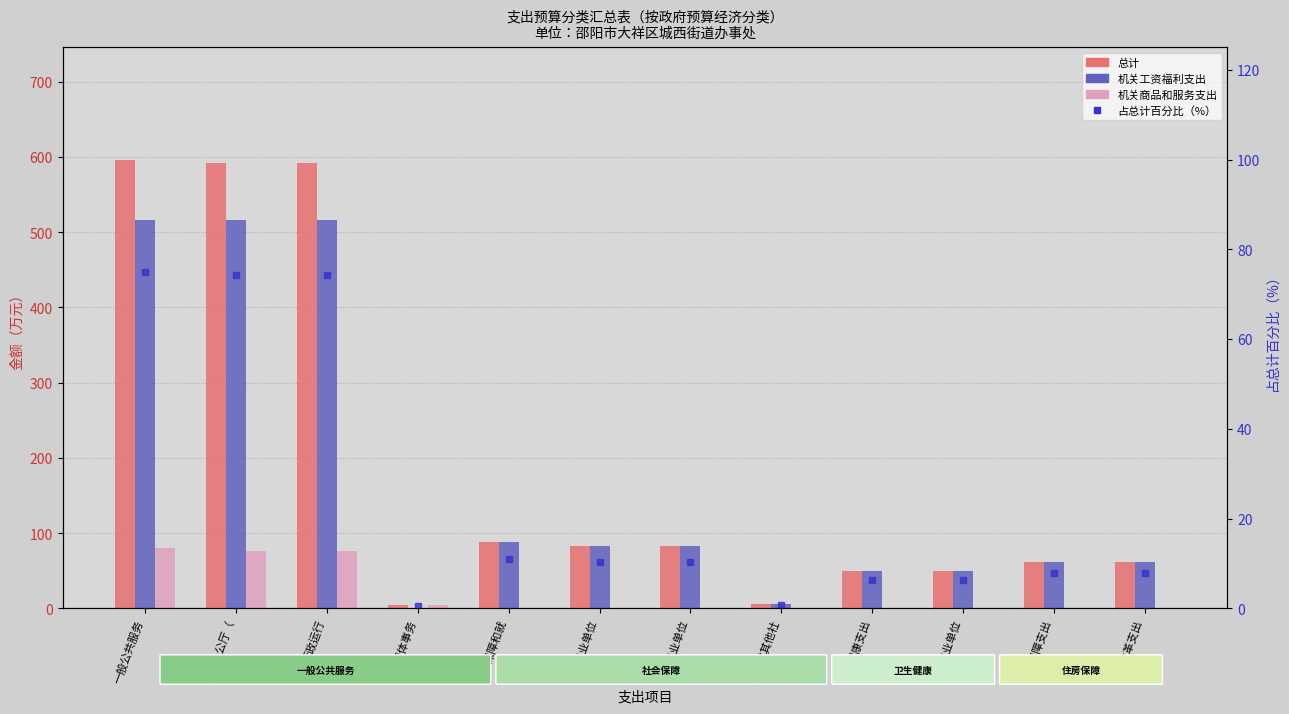

The value of 机关工资福利支出 at 住房保障支出 is 61.9. True or false?

True